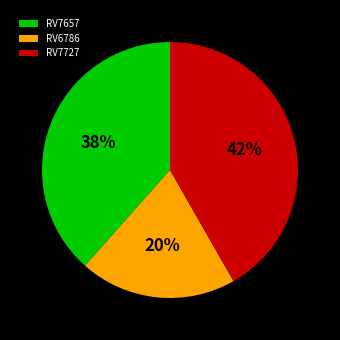

Is it true that RV6786 is 20% of the pie?

True